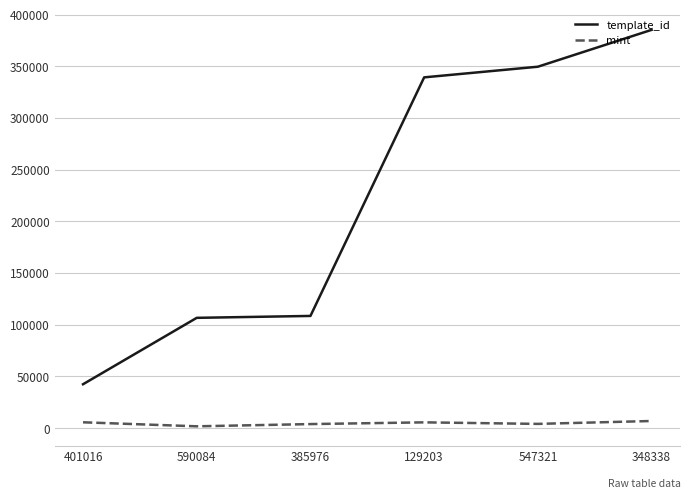

In mint, how many points are lower than both neighbors (excluding endpoints)?

2